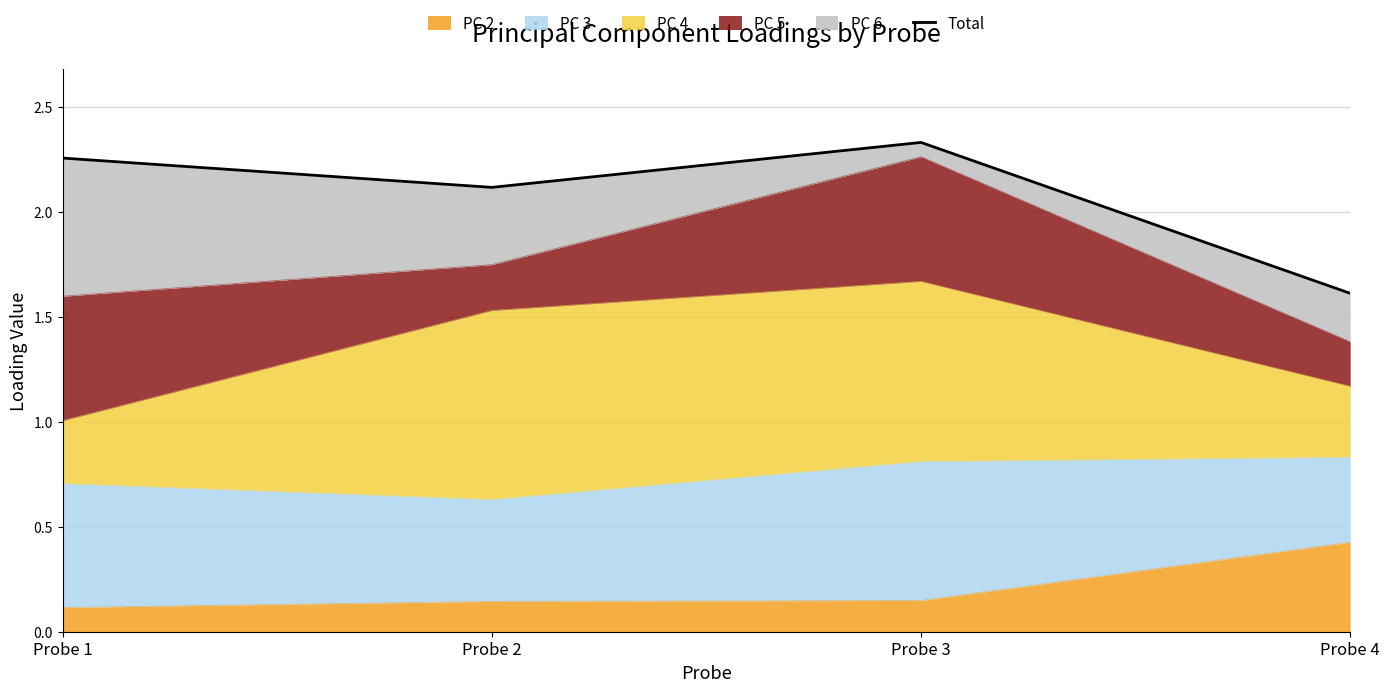

What is the sum of all values?

8.3